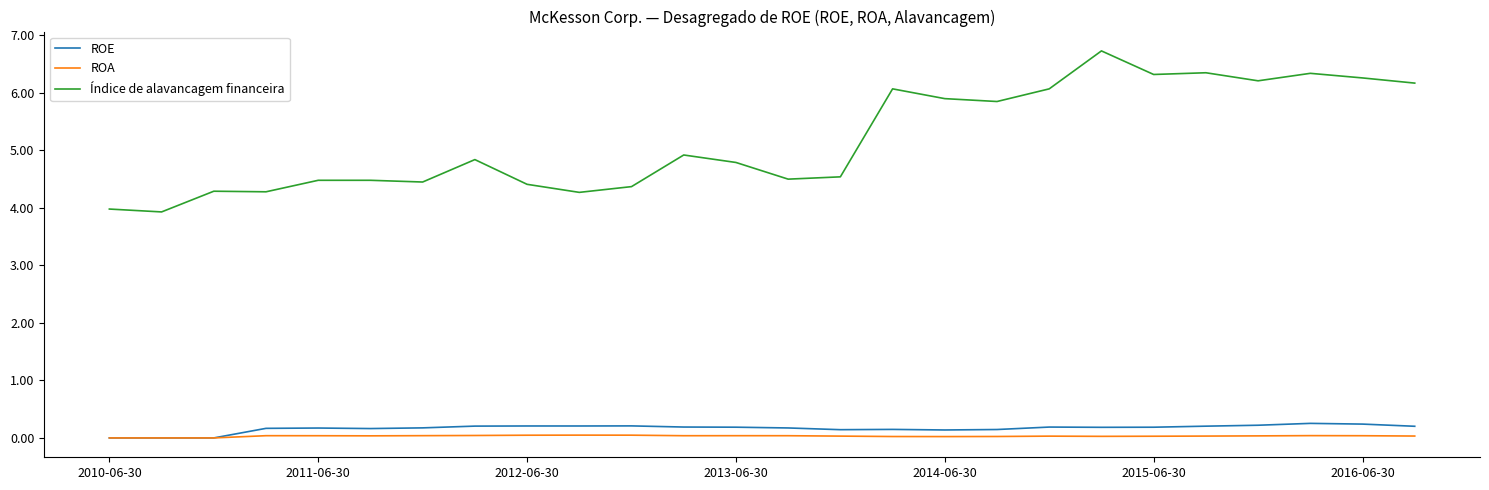

Which series has the largest total across all categories?

Índice de alavancagem financeira